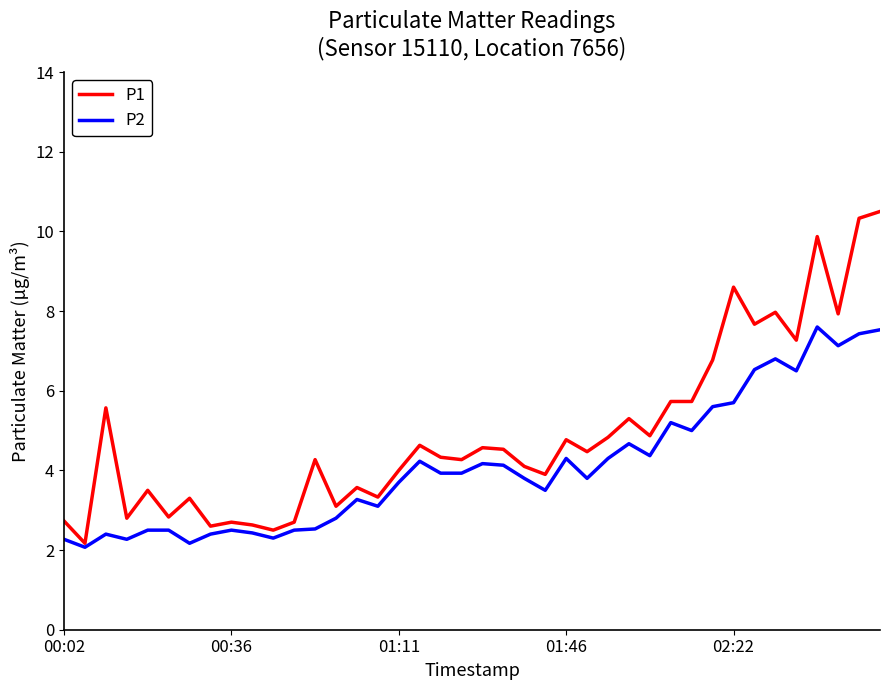

Which series has the widest spread of values?

P1